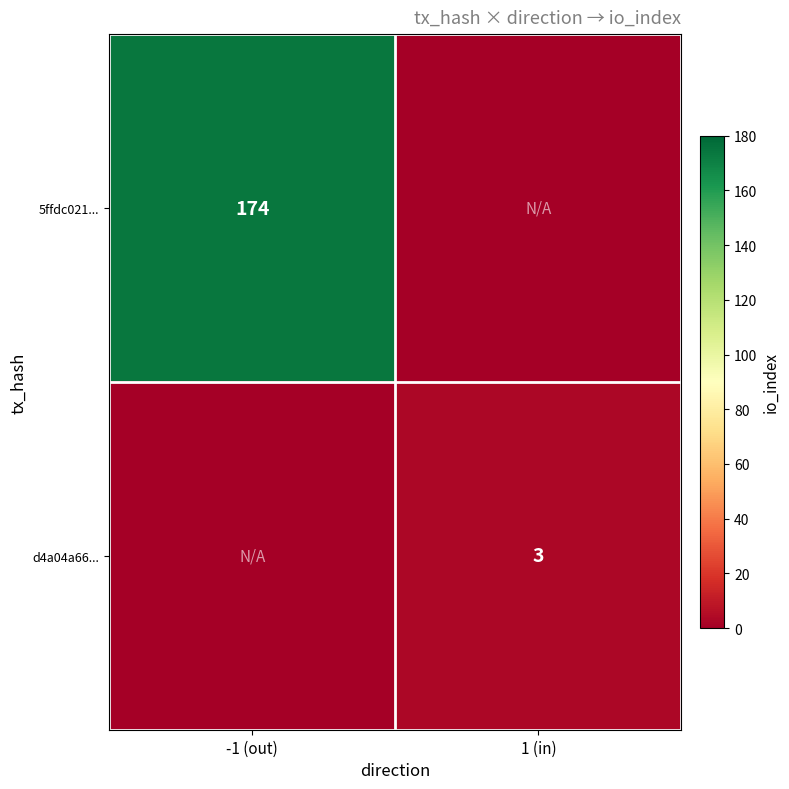

Count the number of categories in the chart.

2